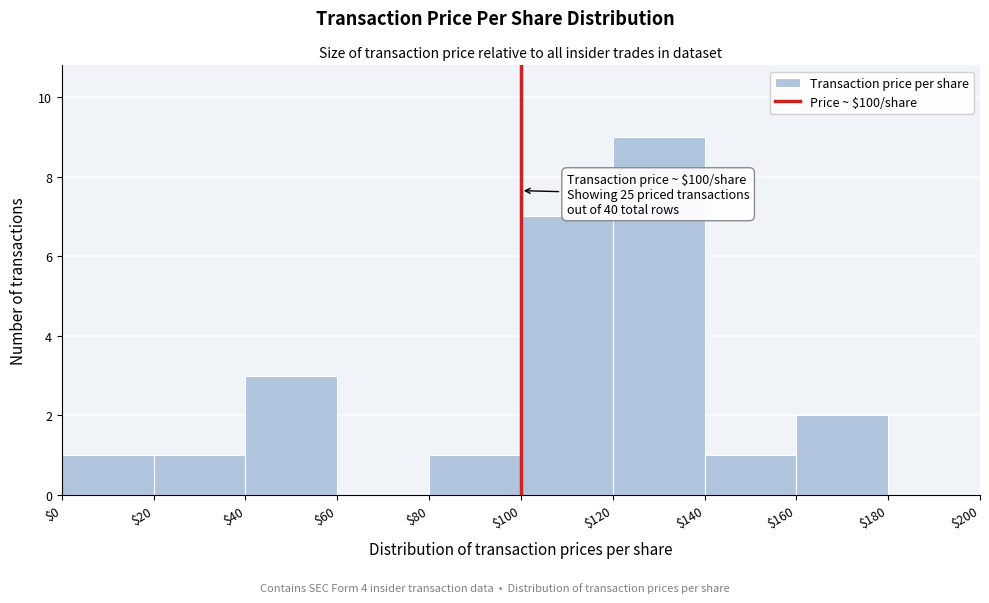

Over which range of the x-axis is the bar tallest?

$120 to $140